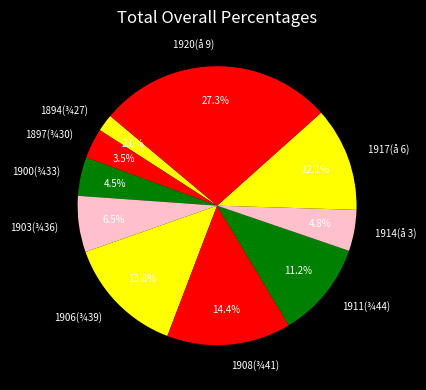

Which has a higher value, 1914(å 3) or 1917(å 6)?

1917(å 6)